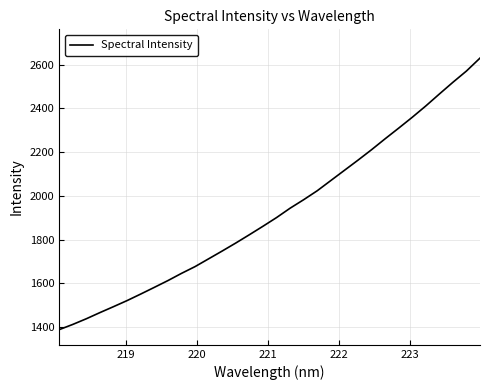

True or false: the data has more than 1 interior local peaks.

False